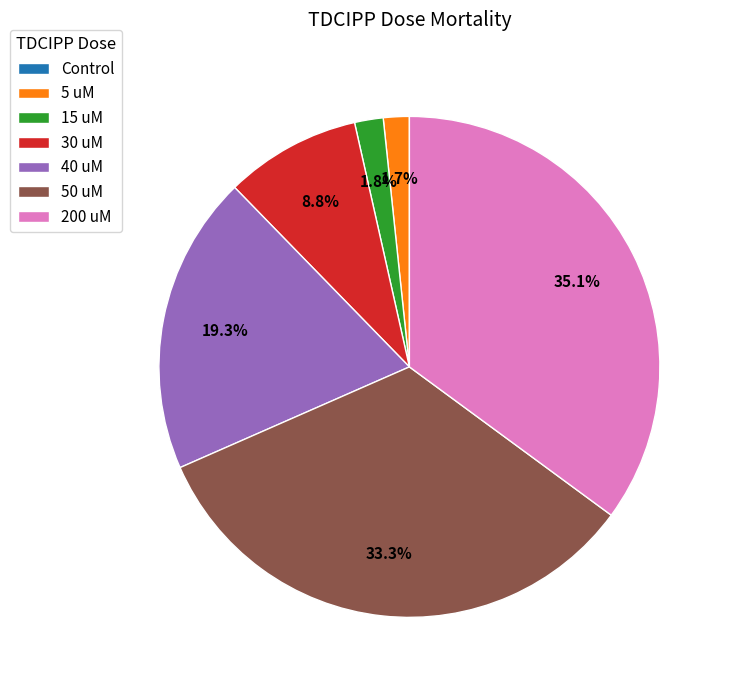

What is the largest slice in the pie chart?

200 uM